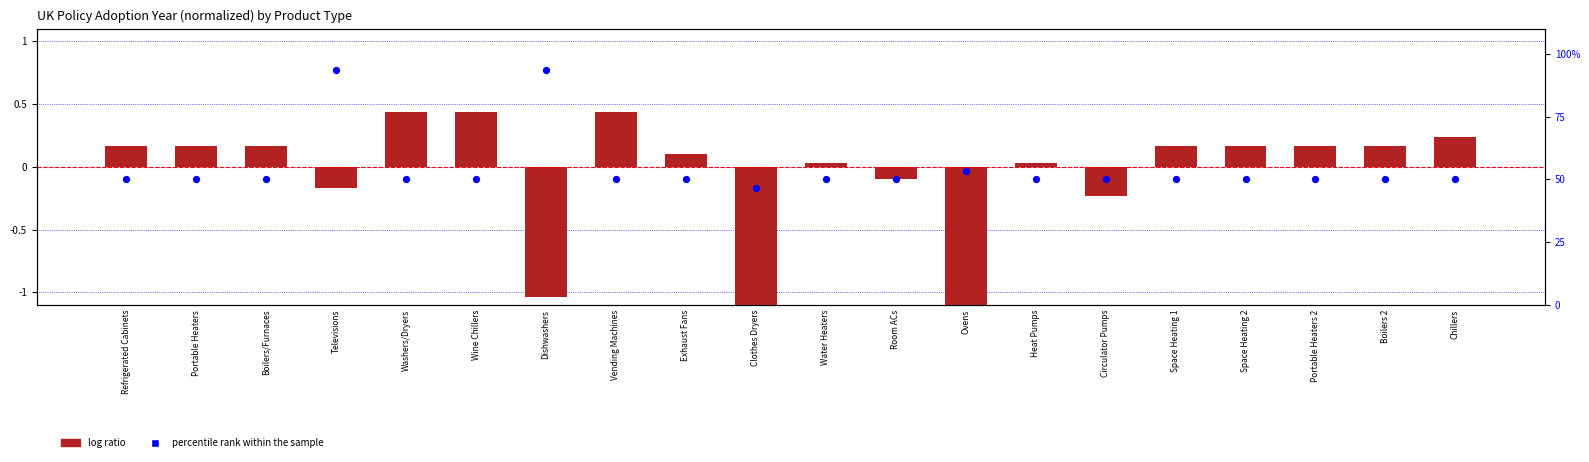

Which series has the largest total across all categories?

percentile rank within the sample